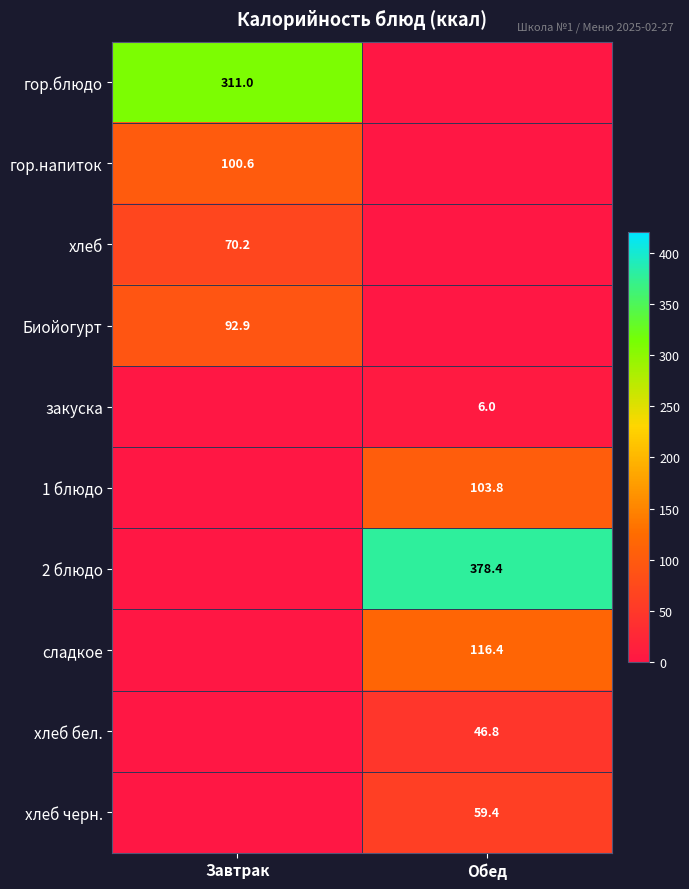

Is it true that гор.блюдо equals 311.0 at Завтрак?

True